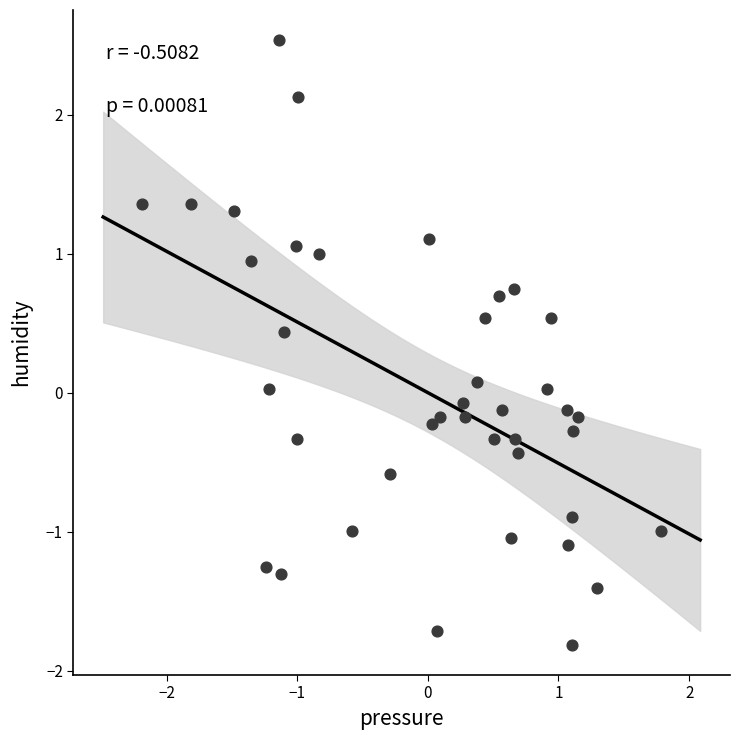

What is the range of X values (max minus min)?

4.0